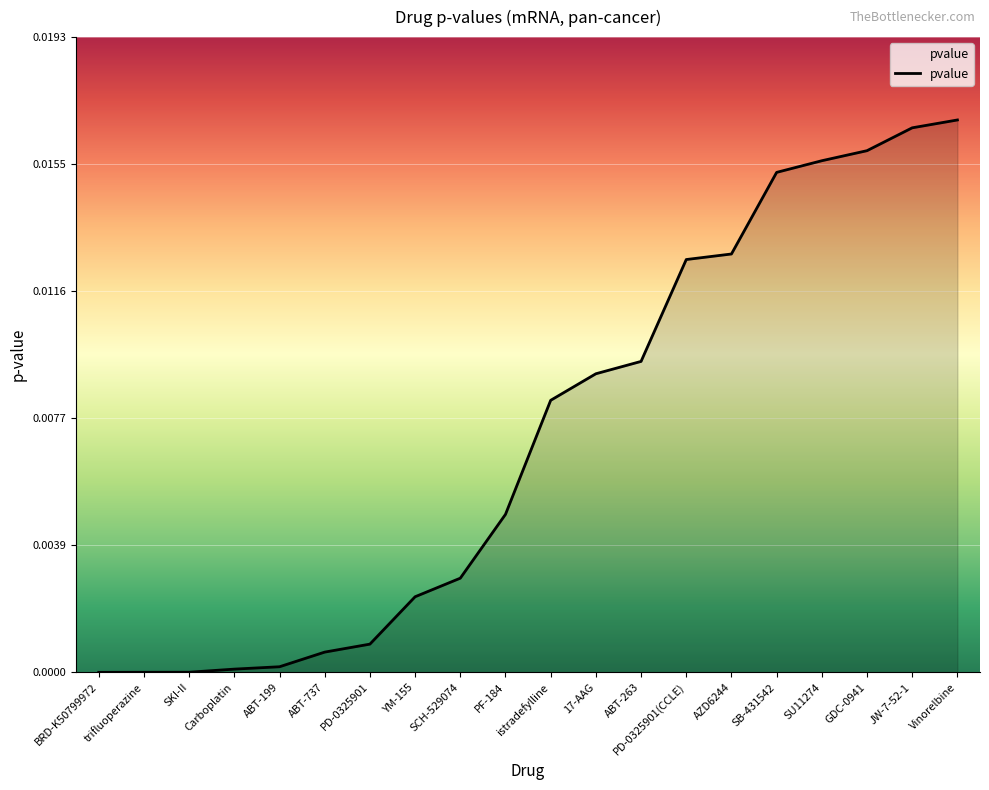

The value at JW-7-52-1 is 0.0. True or false?

True